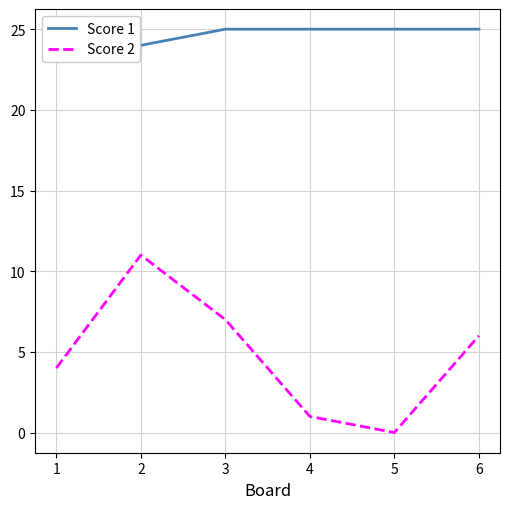

Reading right to left, extract all data points from this chart.

Score 1: 6=25	5=25	4=25	3=25	2=24	1=25
Score 2: 6=6	5=0	4=1	3=7	2=11	1=4